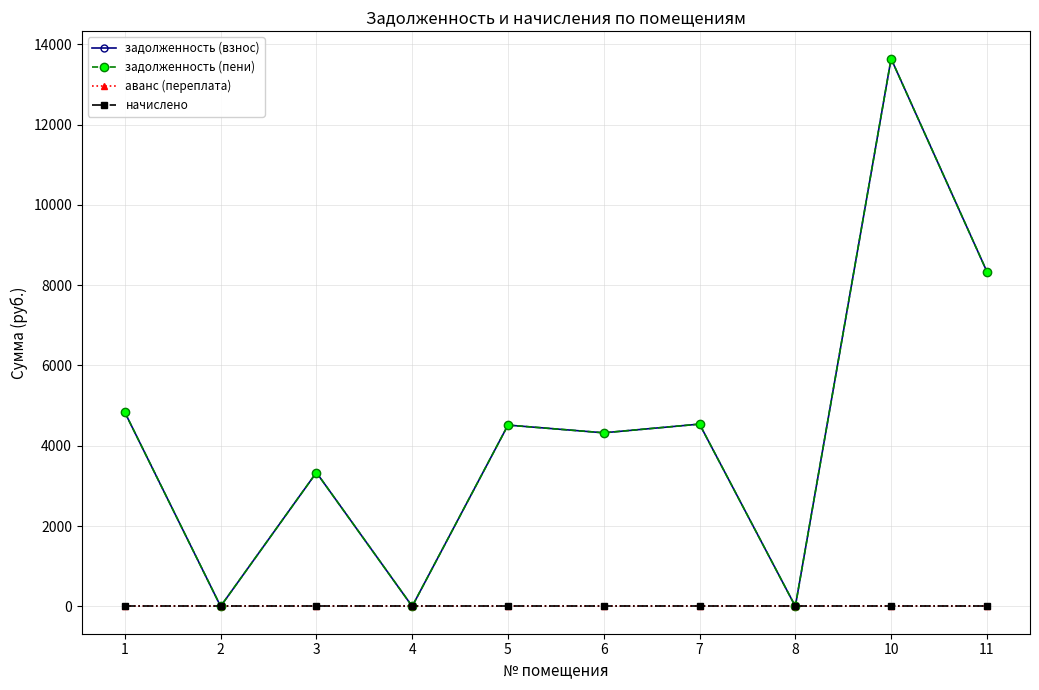

Is this an area chart (filled region under the line)?

No